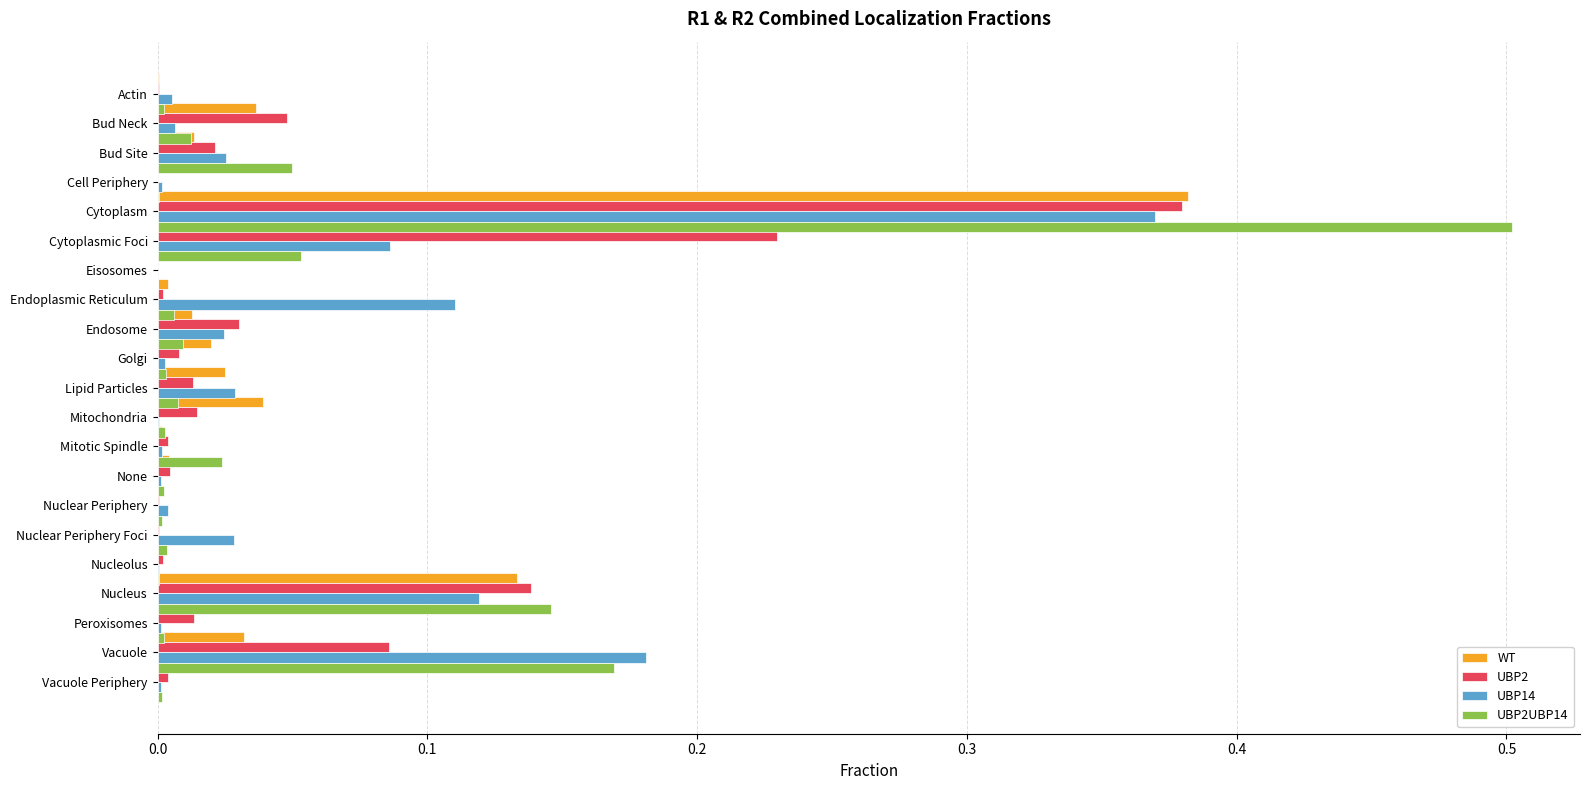

What is the greatest value displayed?

0.5